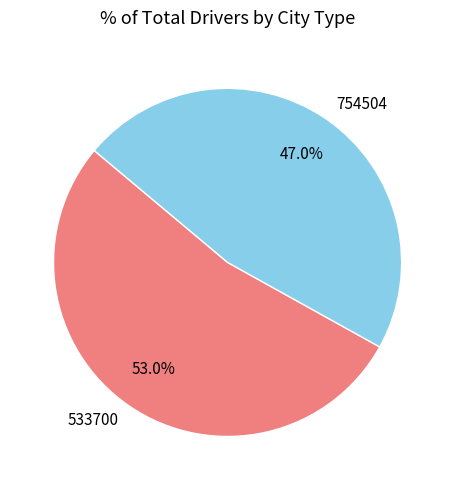

To the nearest percent, what is the difference between the largest and smallest slice percentages?

6%